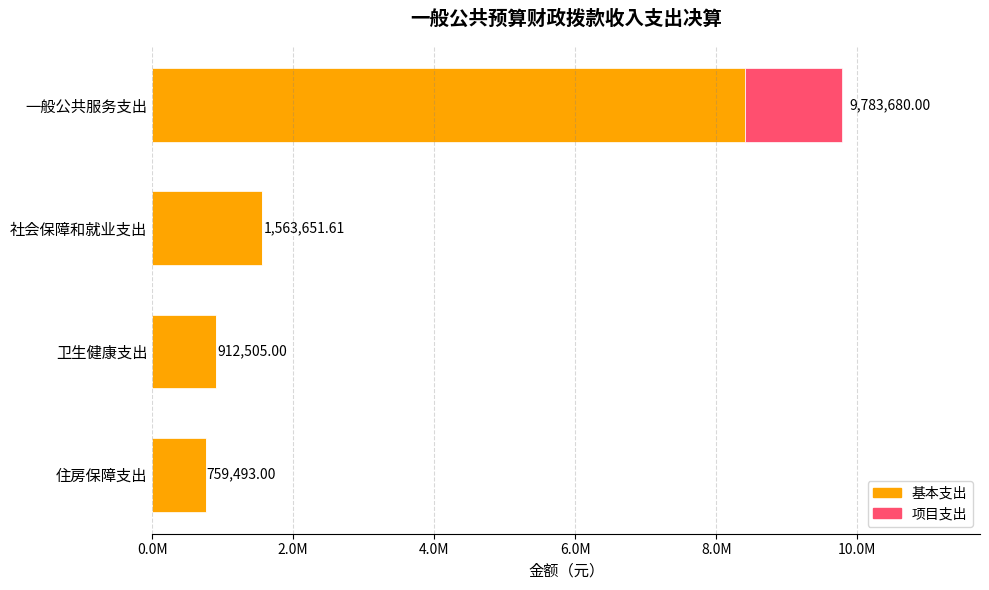

At which label is 基本支出 closest to 4582086?

社会保障和就业支出